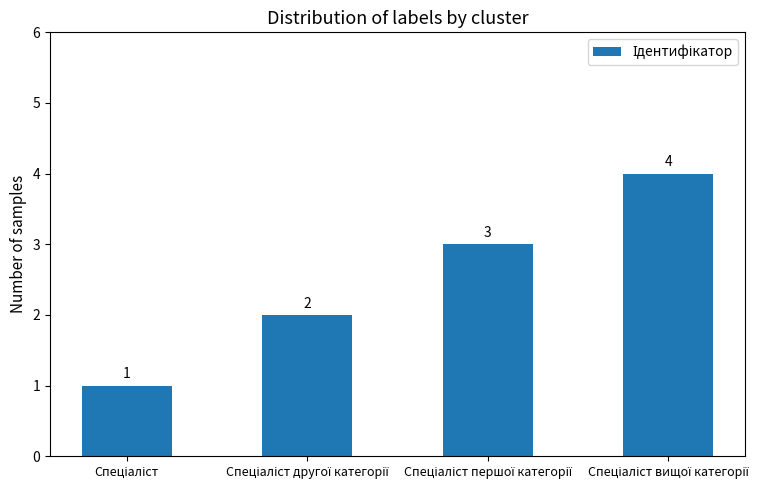

What is the sum of all values?

10